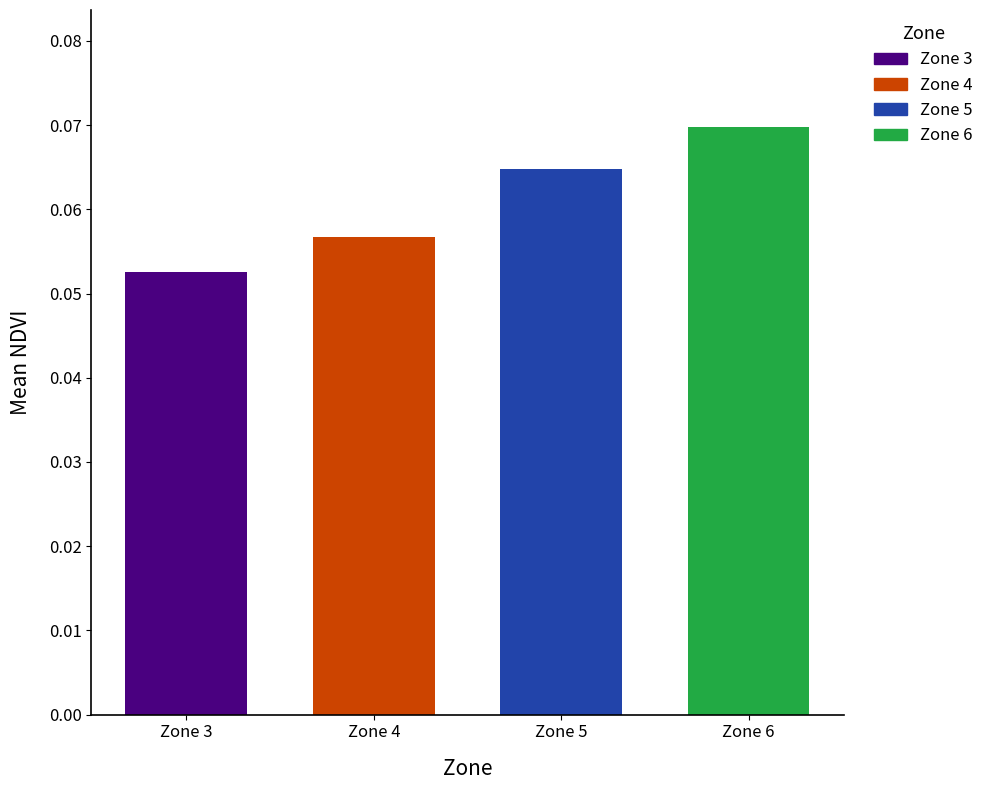

What are all the series names shown in the legend?

3, 4, 5, 6